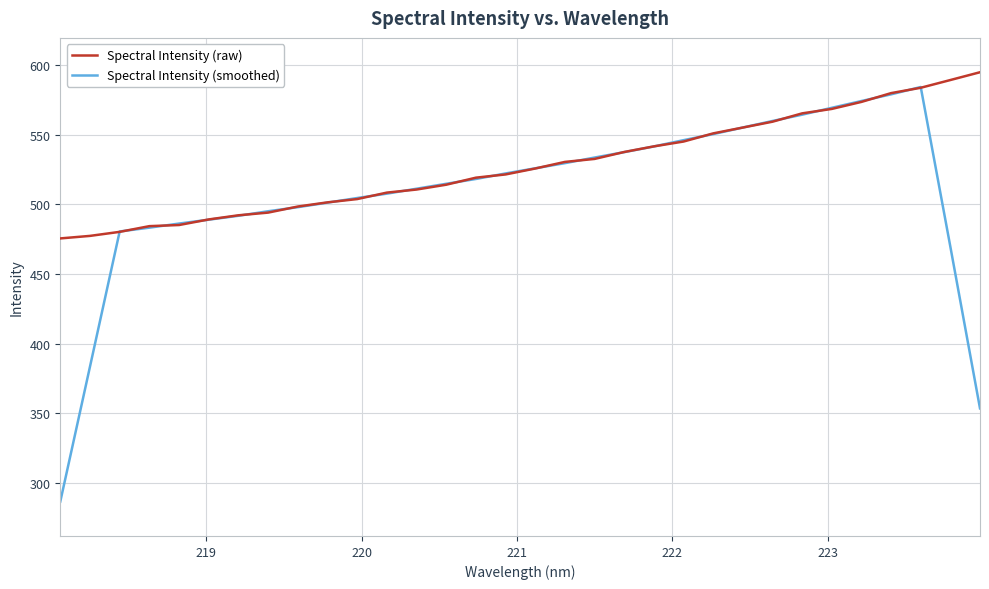

Which series has the largest range (max minus min)?

Spectral Intensity (smoothed)